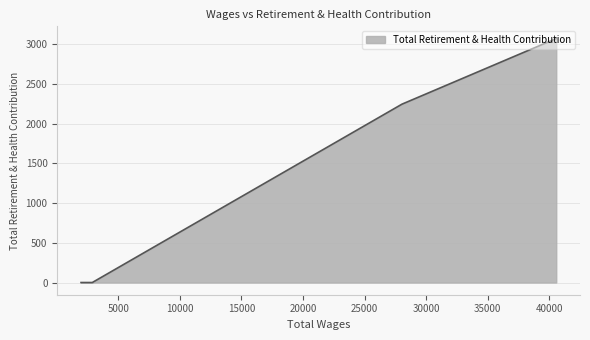

What is the greatest value displayed?

3074